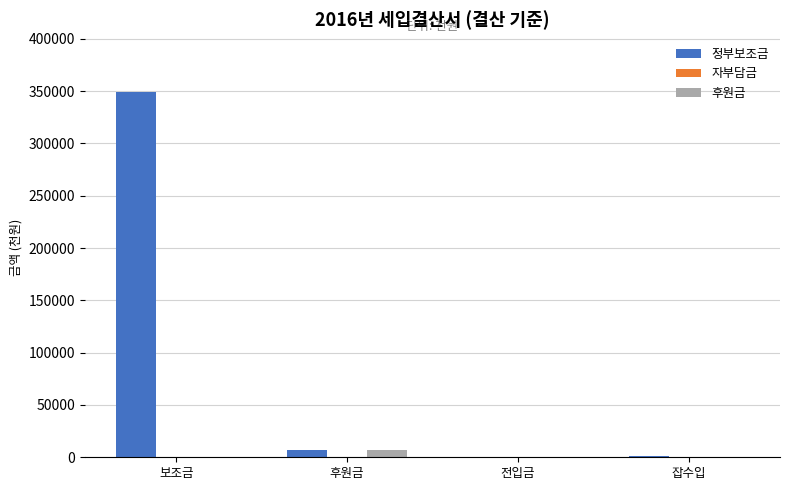

What is the maximum value shown in the chart?

349433